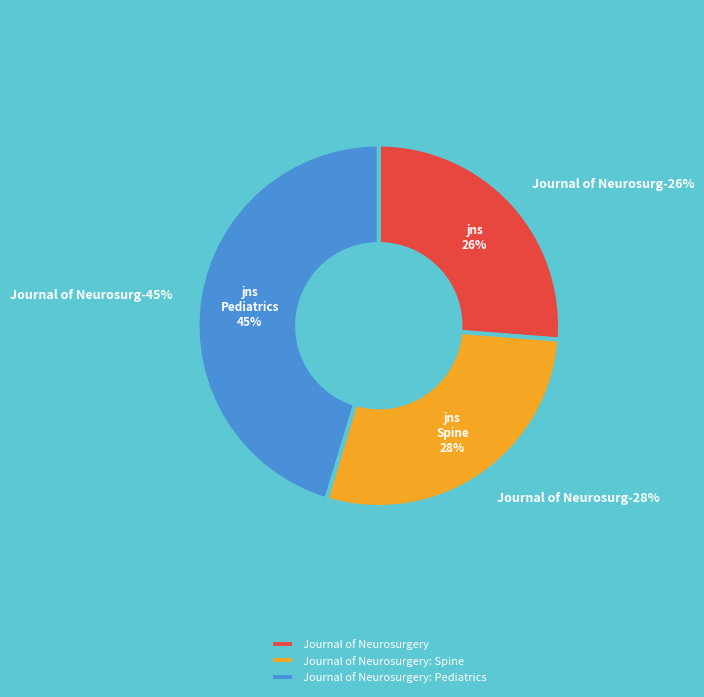

Is it true that Journal of Neurosurgery: Spine is 28% of the pie?

True